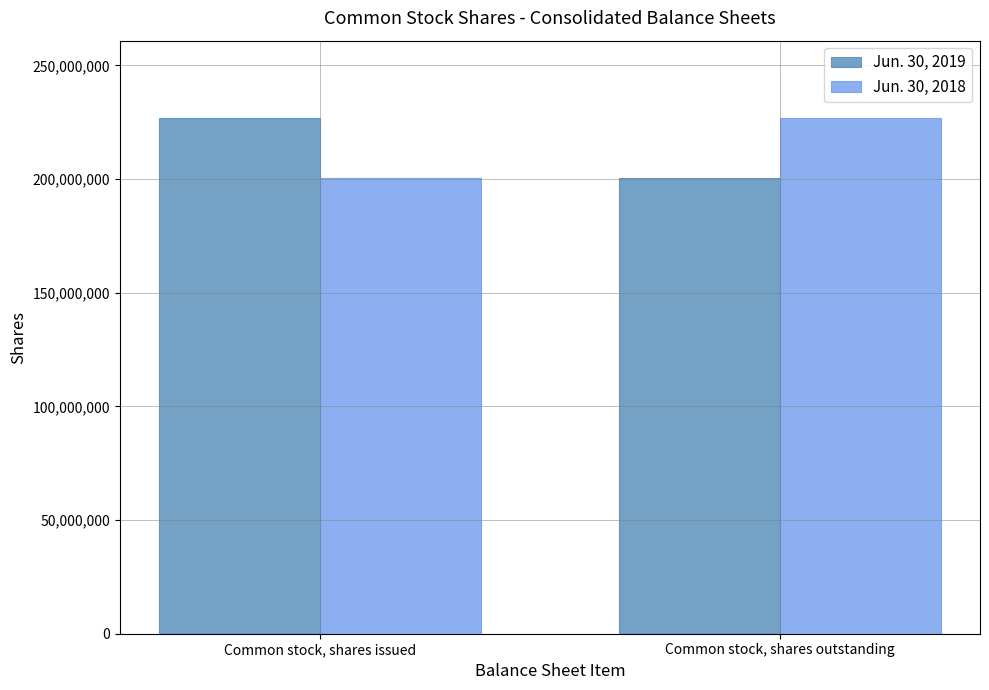

What is the minimum value for Jun. 30, 2019?

200554205